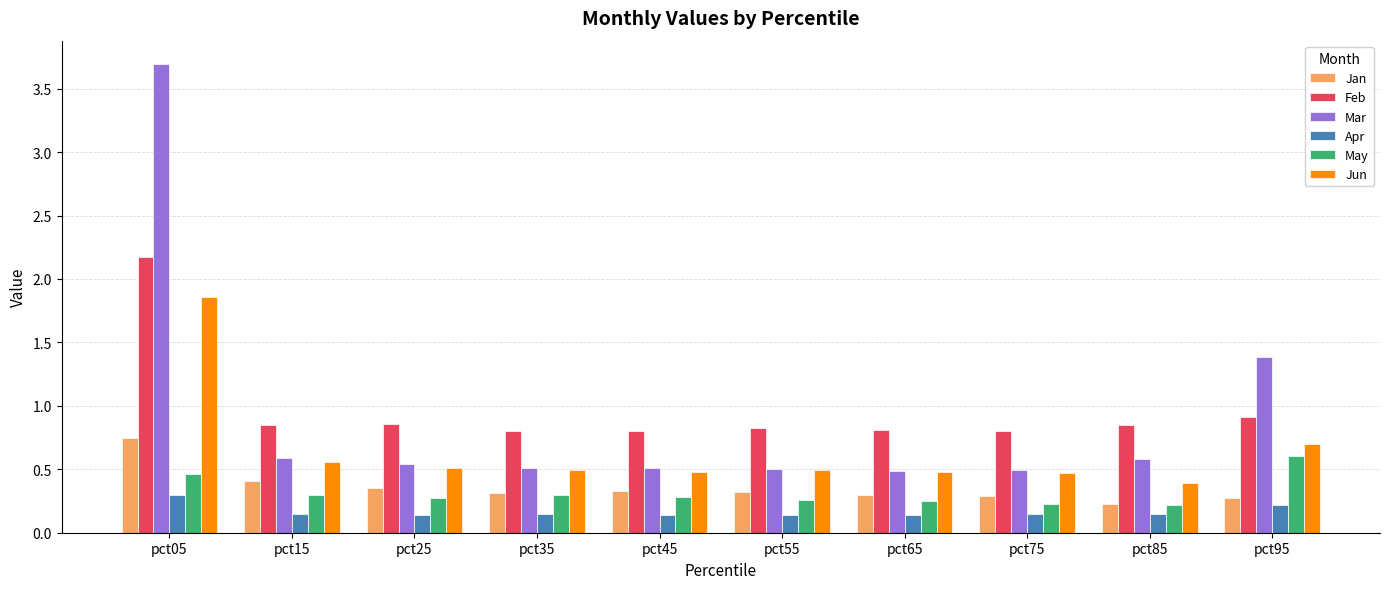

What is the value of the Jun bar at the 9th from the left?

0.4